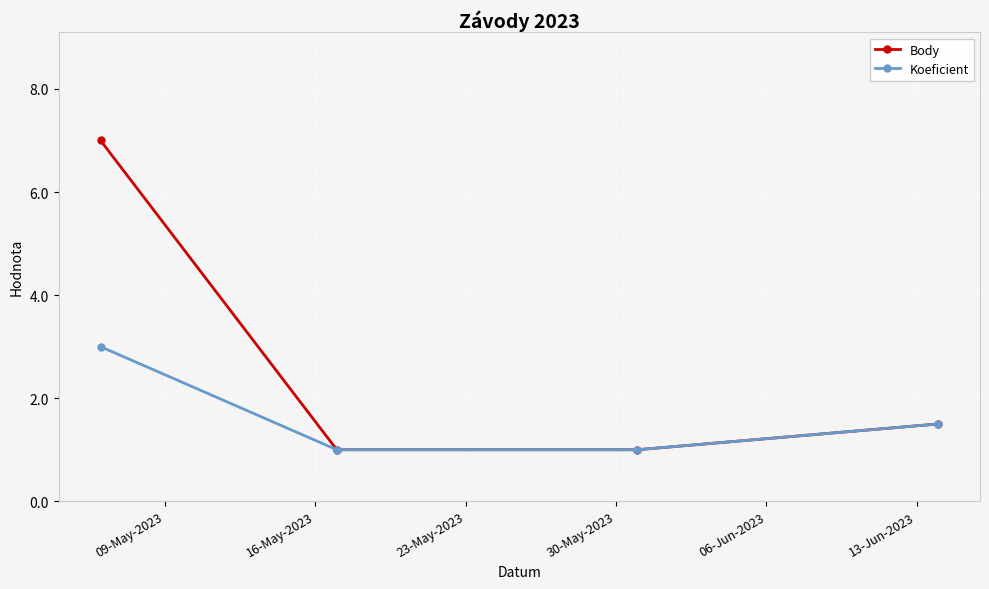

Count the number of categories in the chart.

4